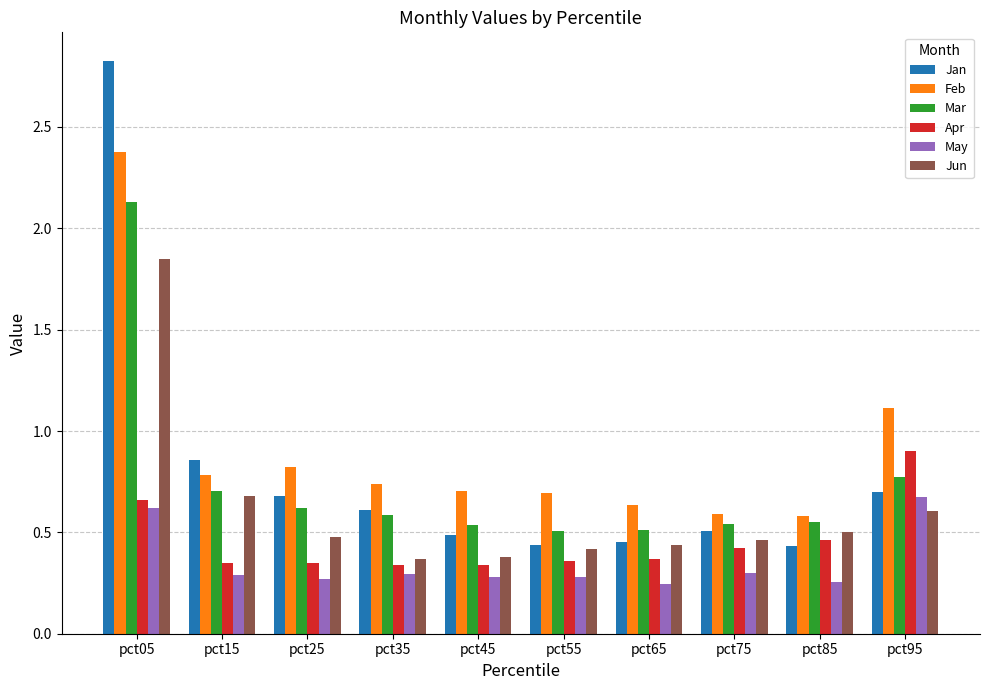

What is the sum of all Apr values?

4.5